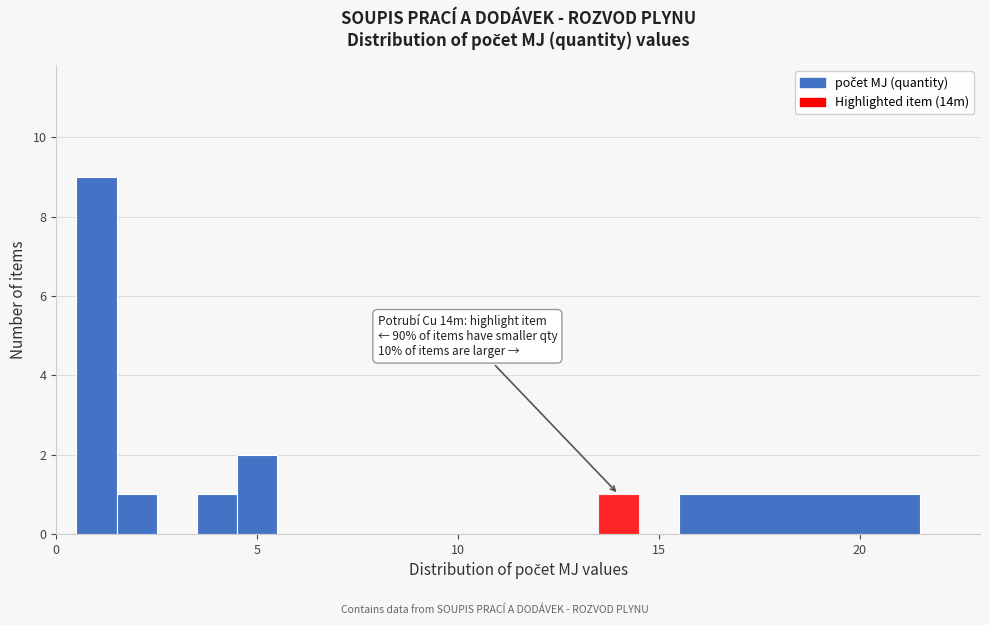

Read against the x-axis, roughly where is the centre of the tallest bar?

1.0